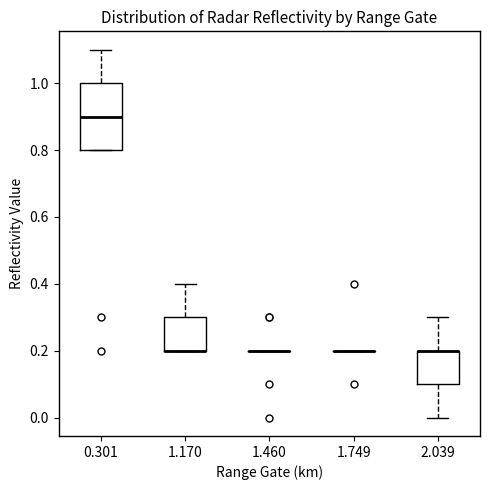

Which box is the tallest, from its lower edge to its upper edge?

0.301